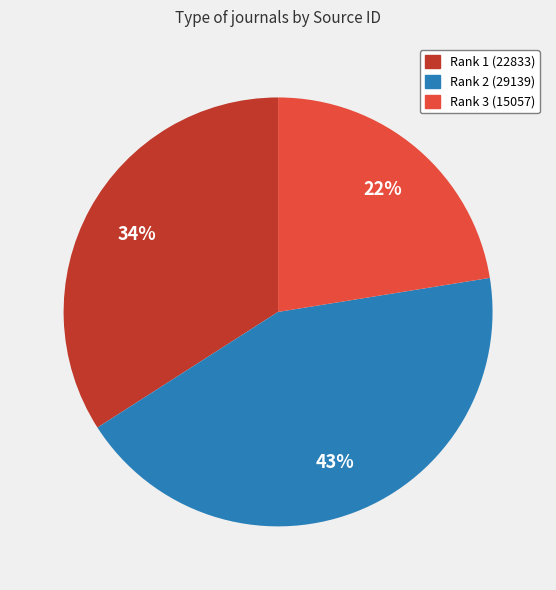

Is it true that Rank 1 (22833) is 34% of the pie?

True